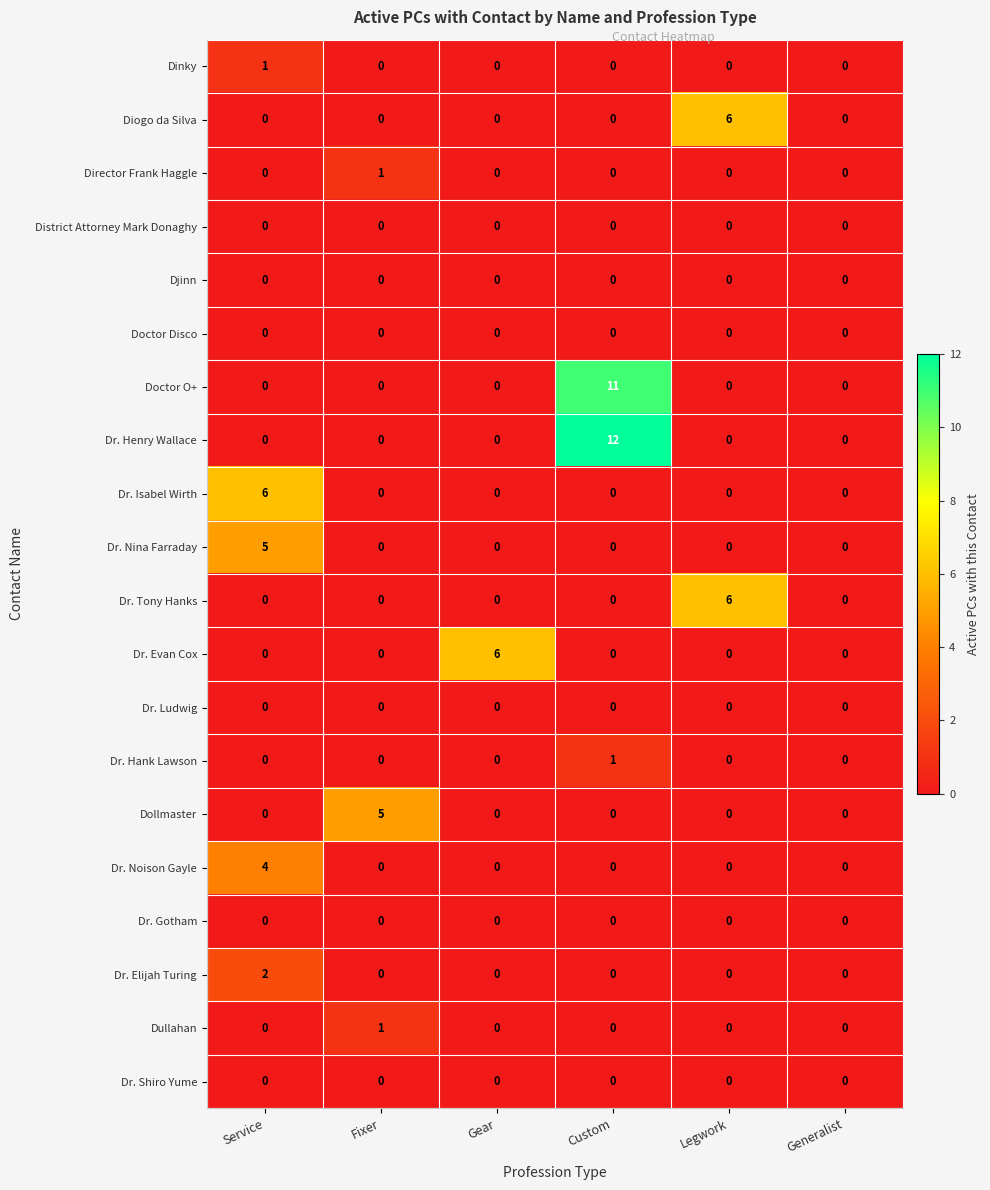

The value of Dr. Elijah Turing at Generalist is 0. True or false?

True